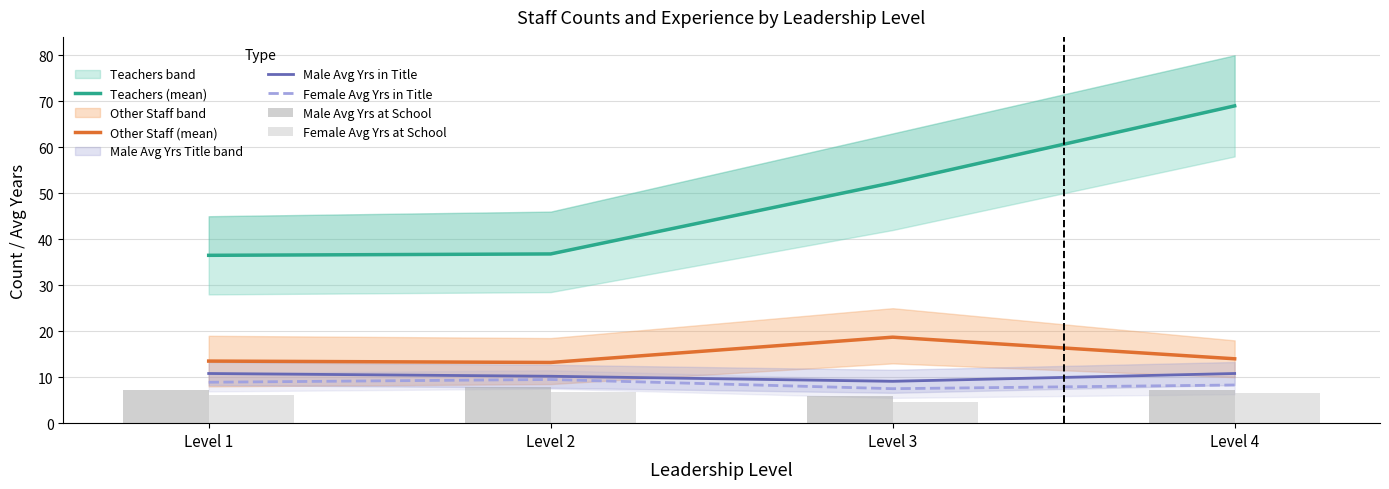

What is the value of the Male Avg Yrs in Title bar at the 1st from the left?

10.8